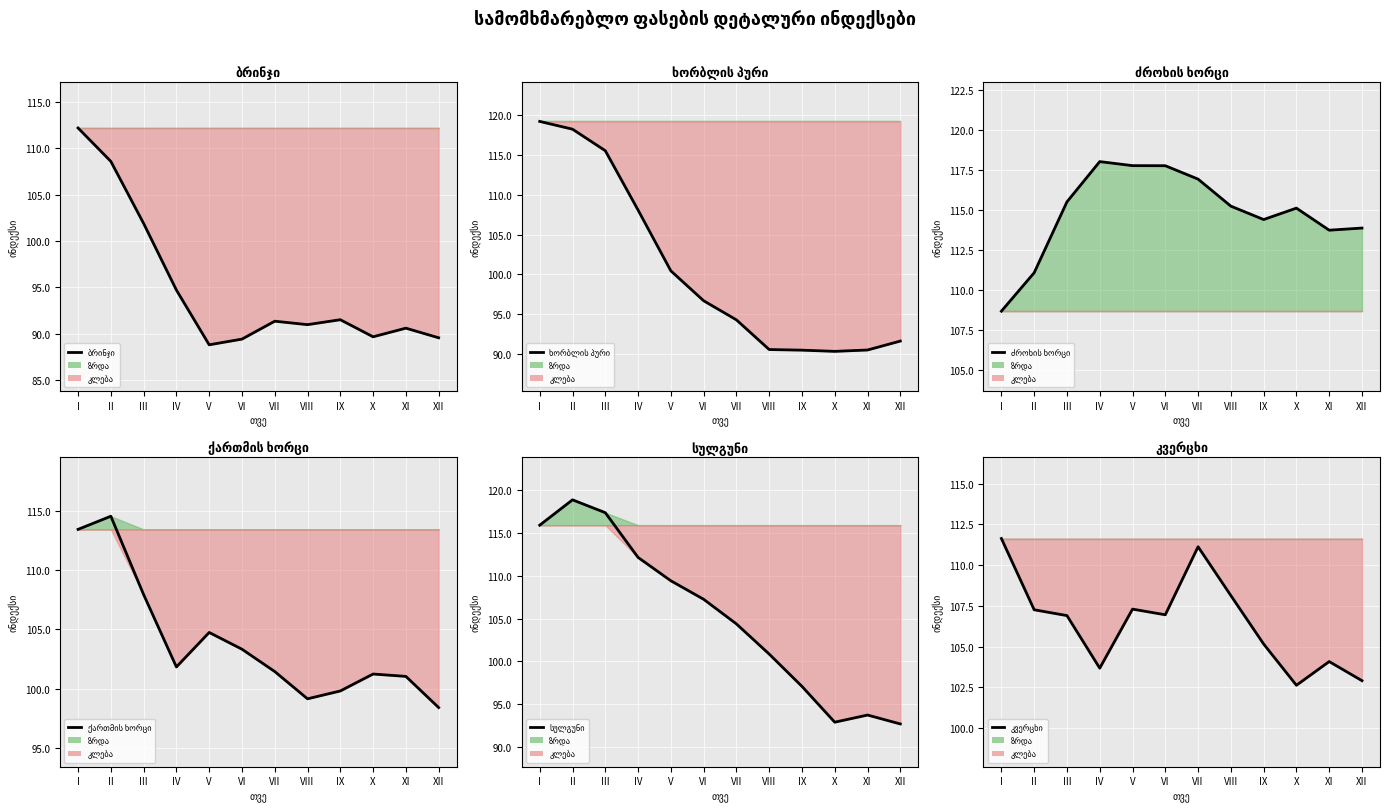

What is the average value of the ქართმის ხორცი series?

103.9